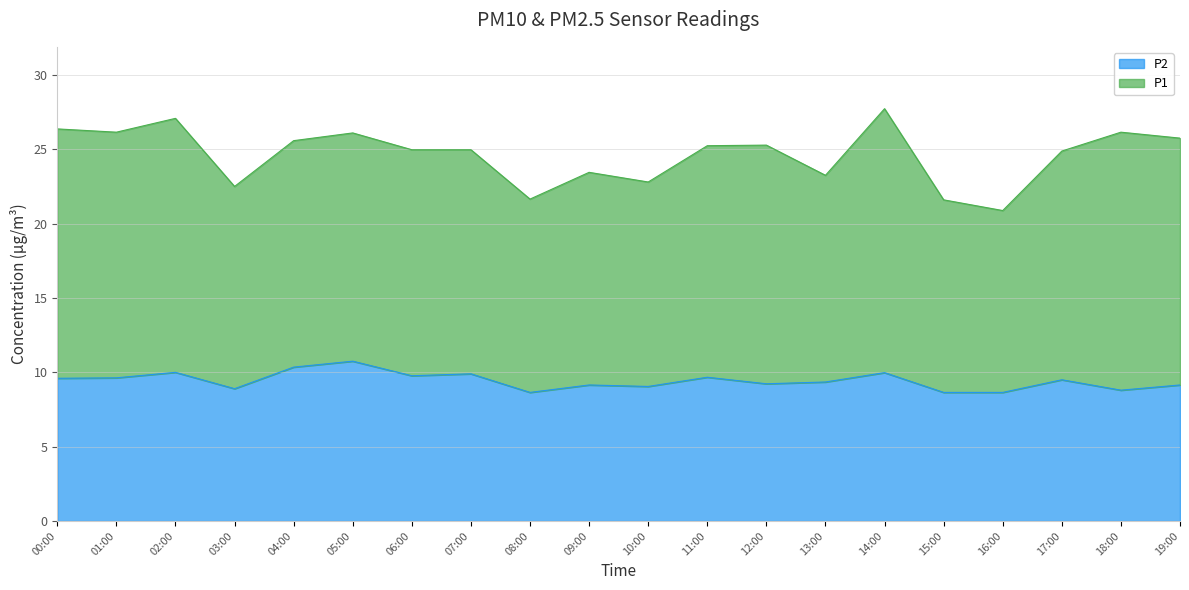

Which has a higher value, 10:00 or 14:00?

14:00